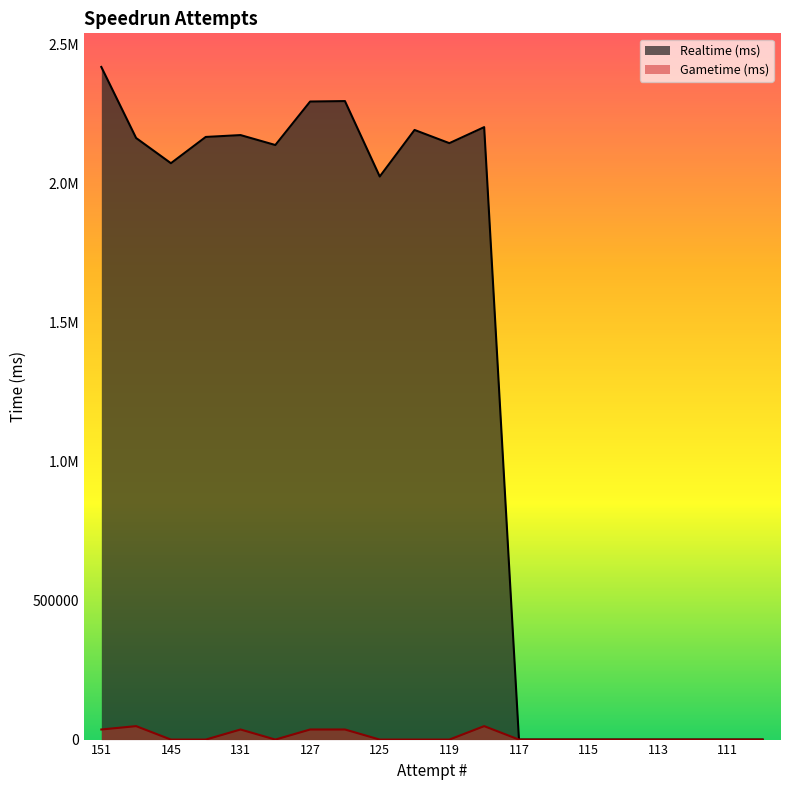

Is it true that Realtime (ms) equals 2193428.0 at 124?

True